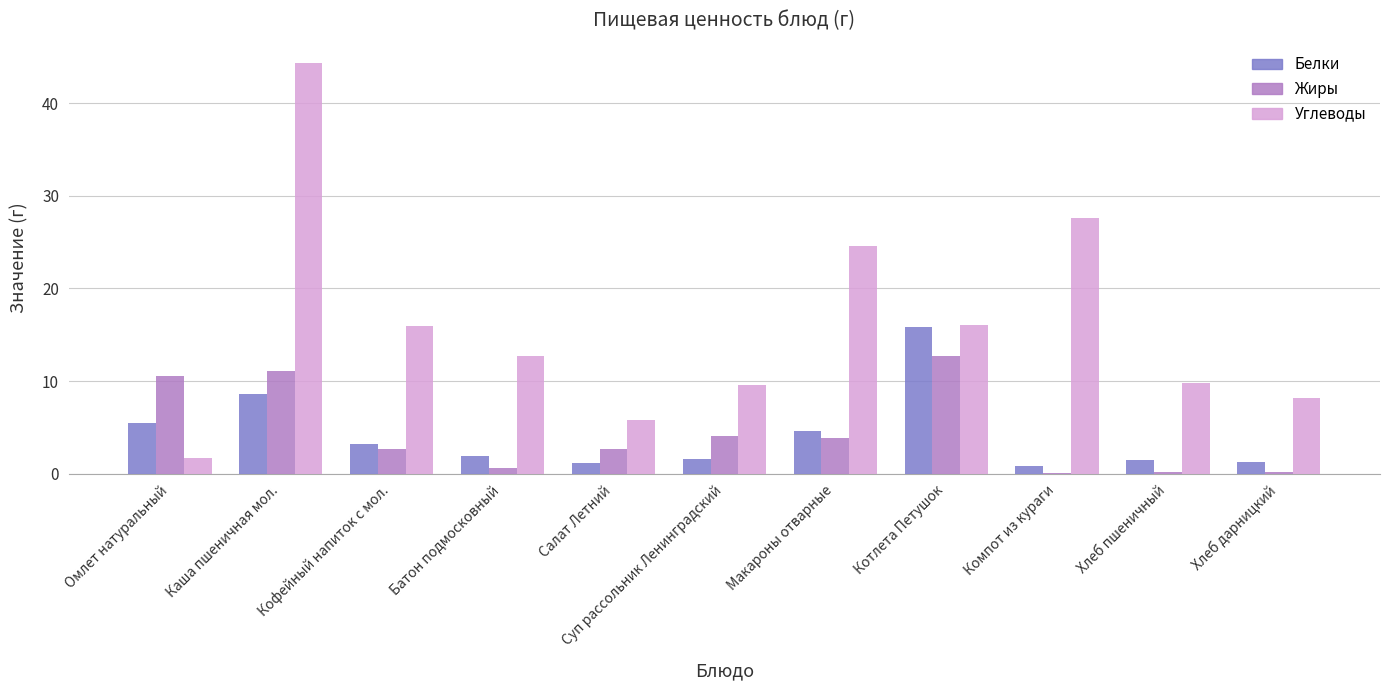

What is the average value of the Белки series?

4.2